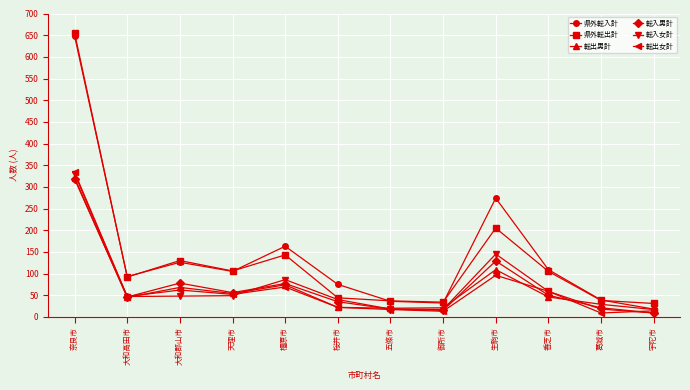

How many data points does each series have?

12